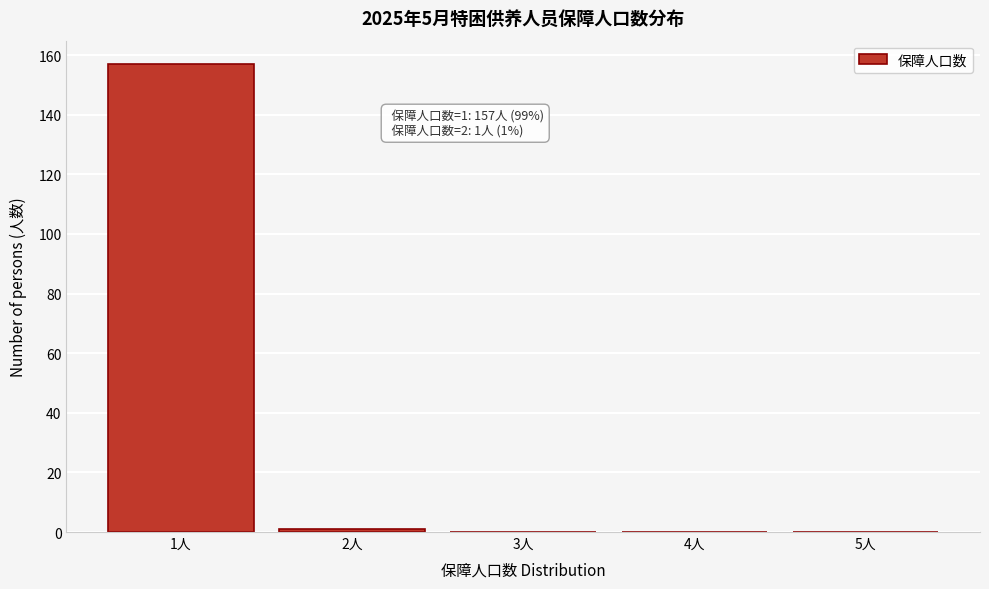

Over which range of the x-axis is the bar tallest?

0.5 to 1.5